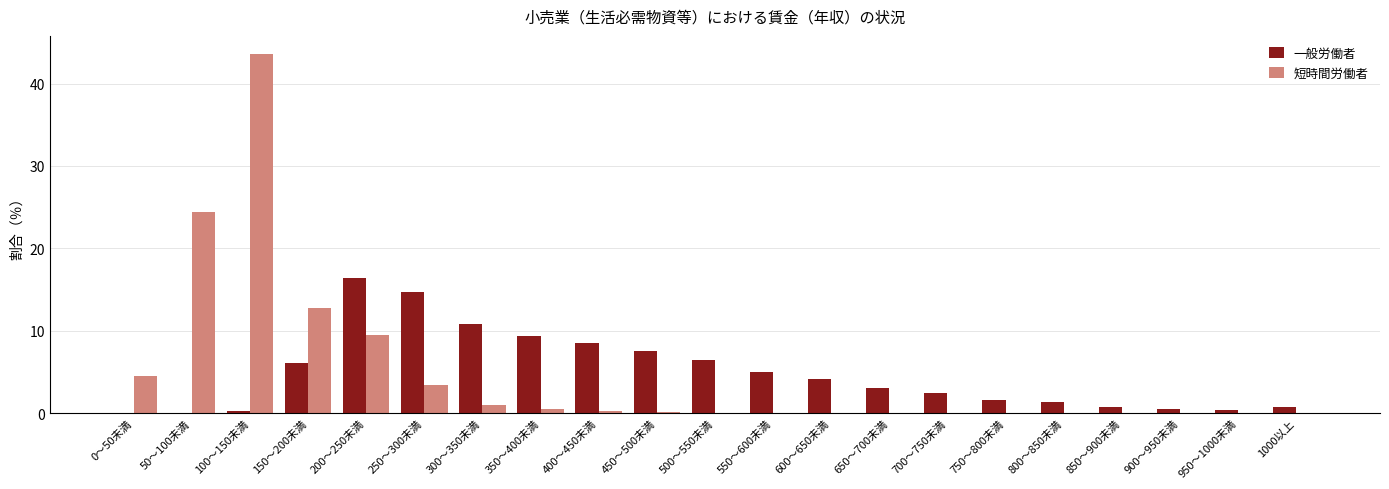

Which series has the widest spread of values?

短時間労働者